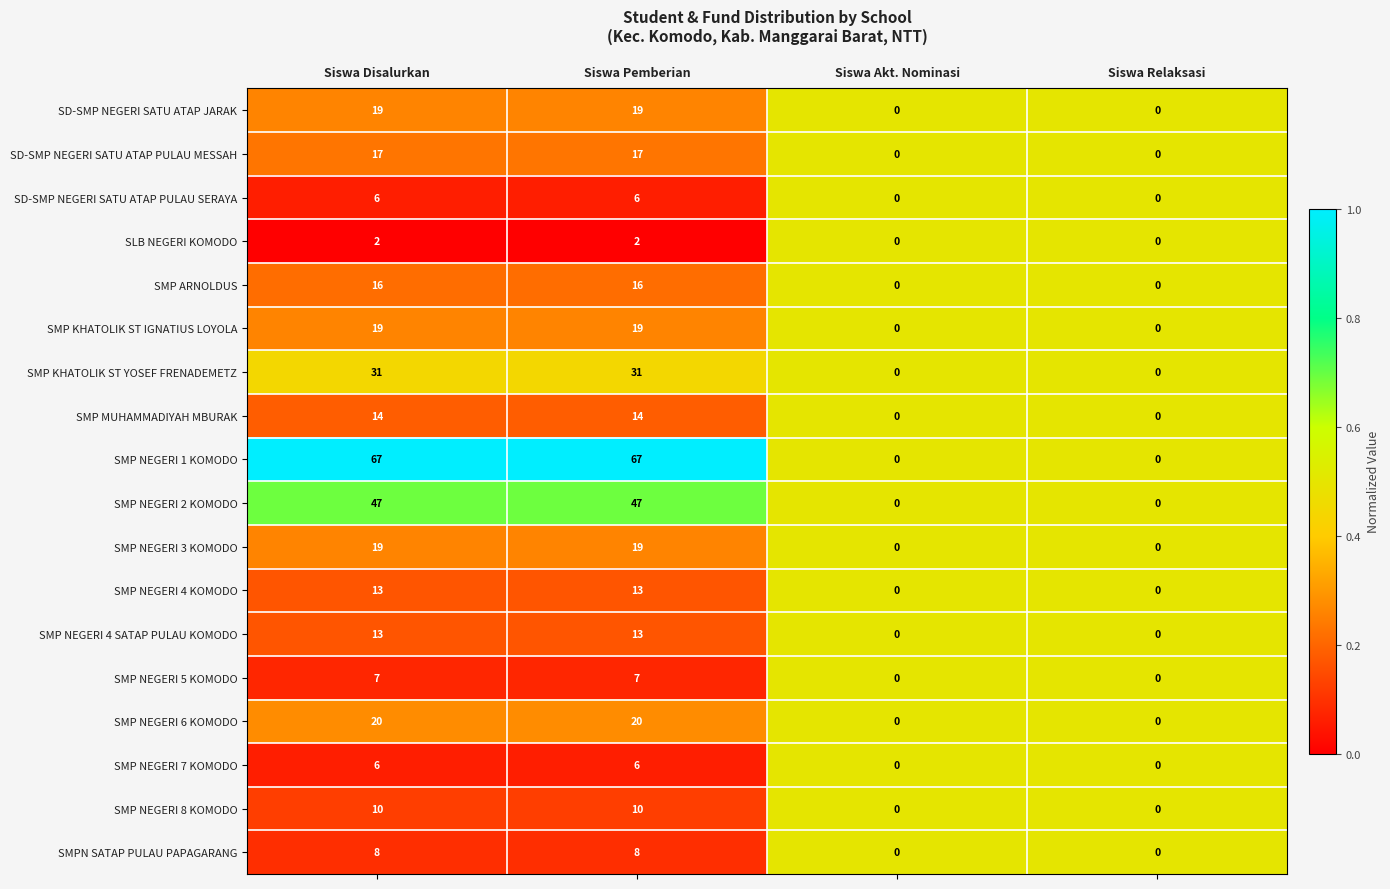

Which series has the largest total across all categories?

SMP NEGERI 1 KOMODO